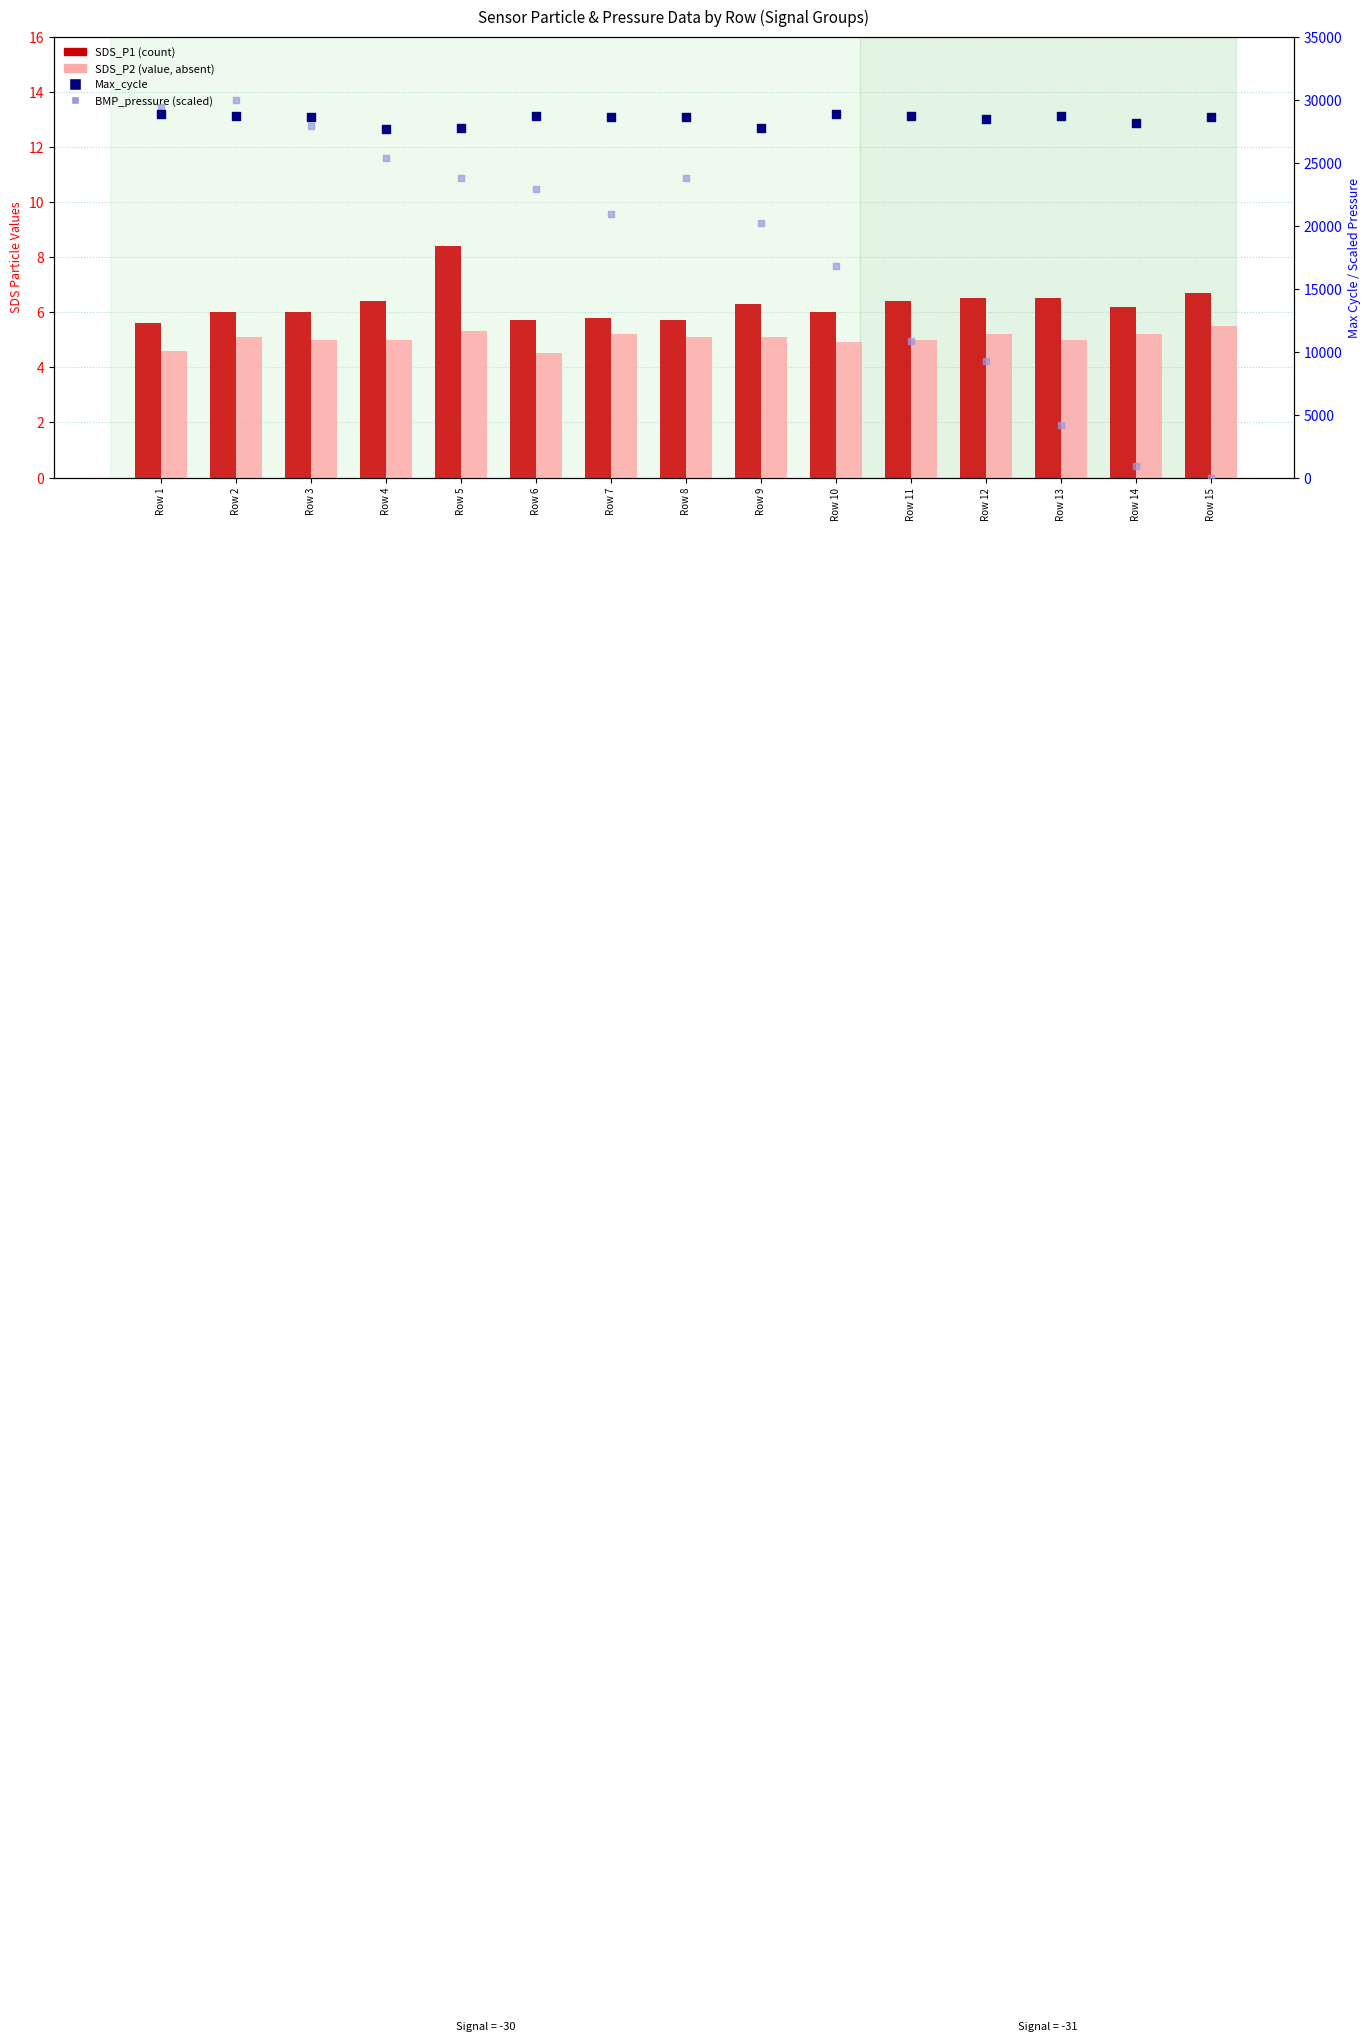

At how many categories does at least one series exceed 11709?

15